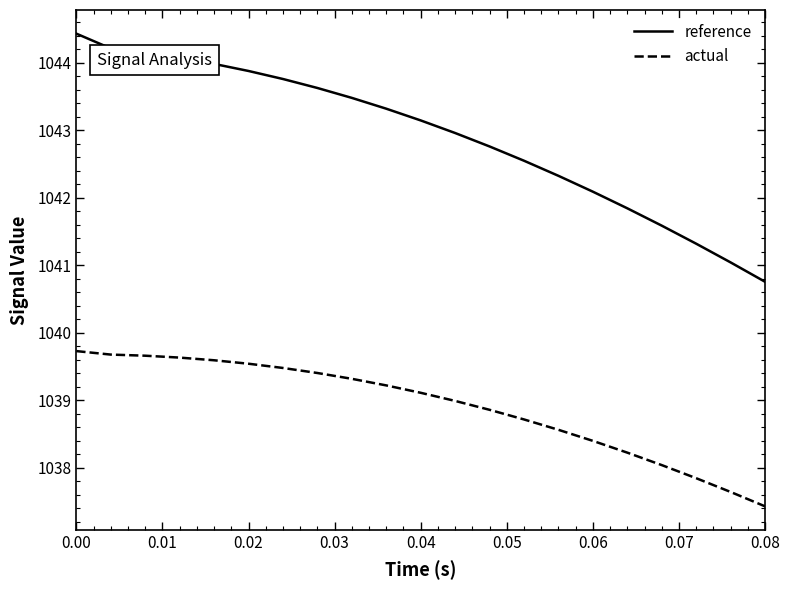

Rank the series by their average value, from highest to lowest.

reference, actual